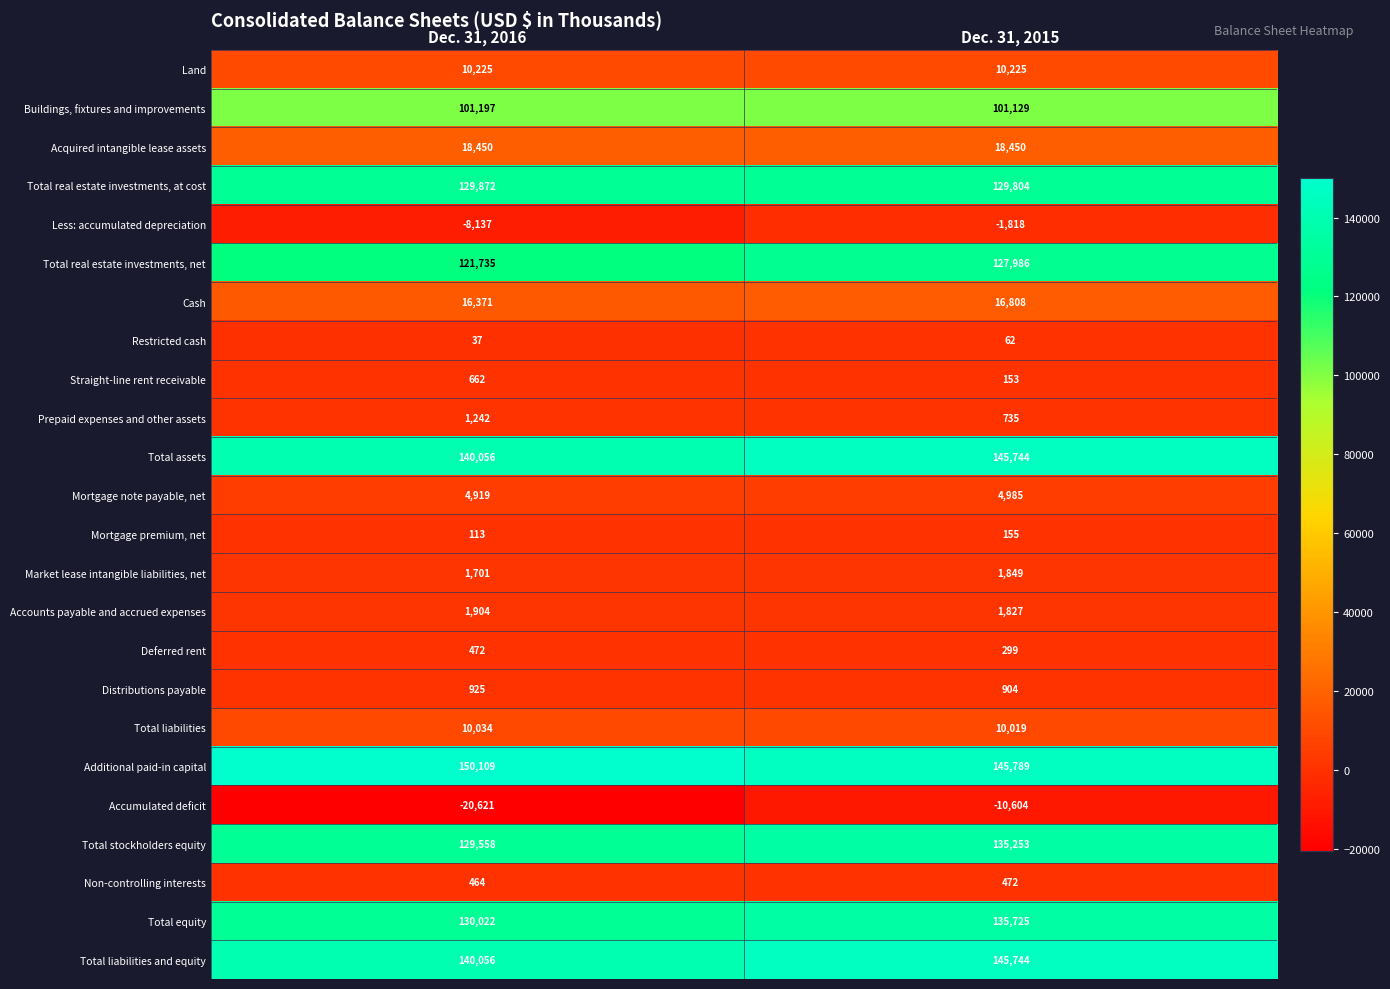

Which series has the largest total across all categories?

Additional paid-in capital